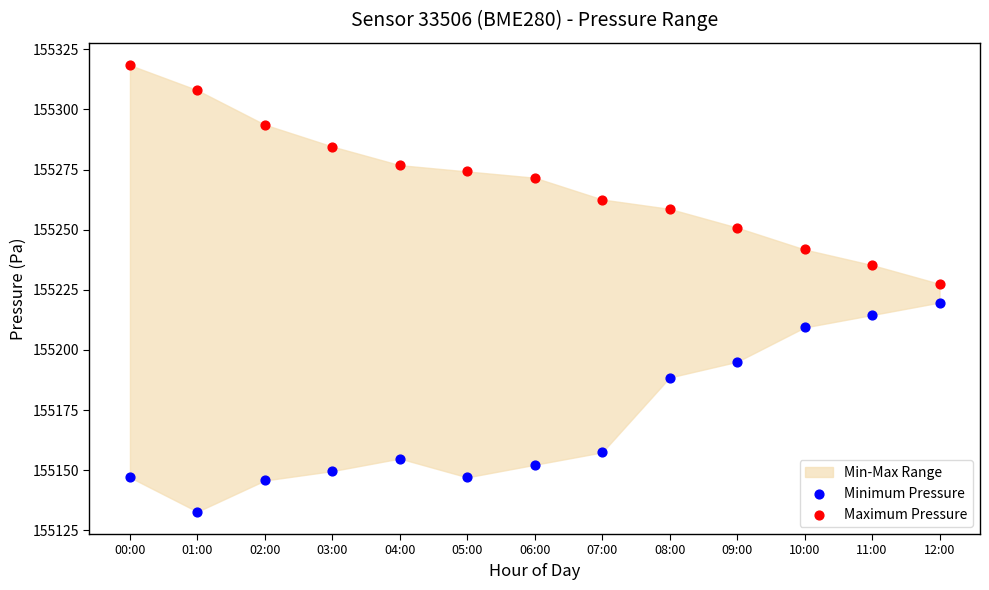

Which series contains the highest Y value?

Maximum Pressure